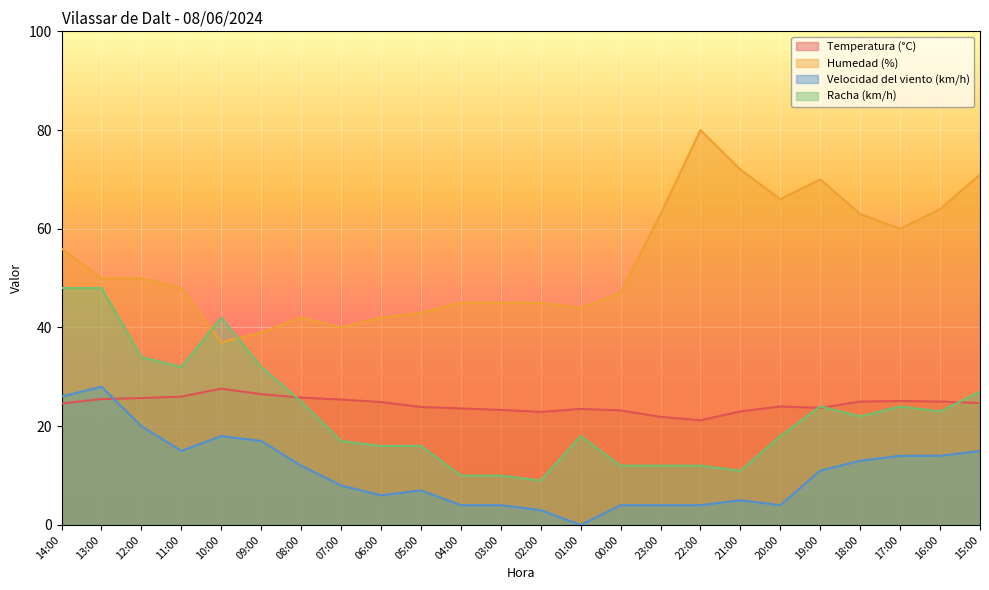

What is the average value of the Velocidad del viento (km/h) series?

10.7